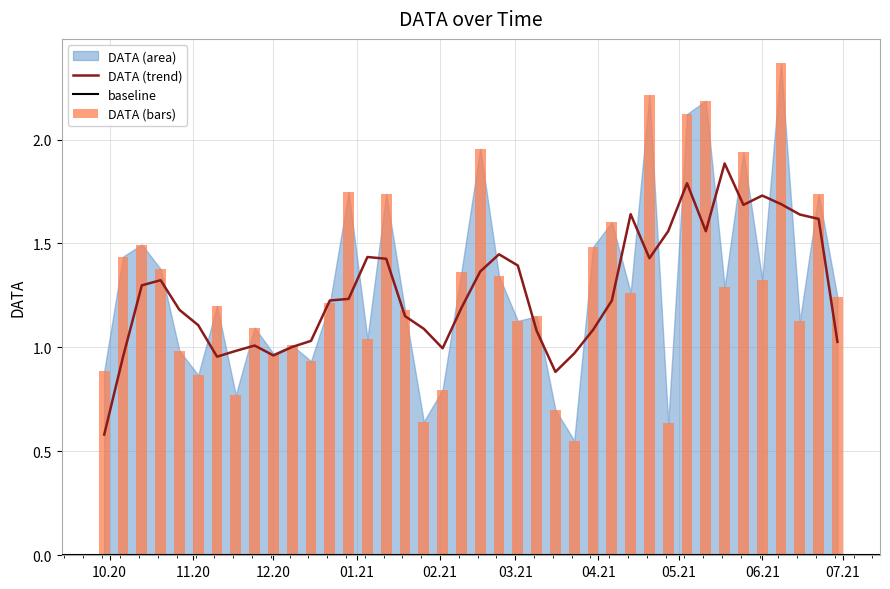

Reading left to right, extract all data points from this chart.

2021-06-29=1.2	2021-06-22=1.7	2021-06-15=1.1	2021-06-08=2.4	2021-06-01=1.3	2021-05-25=1.9	2021-05-18=1.3	2021-05-11=2.2	2021-05-04=2.1	2021-04-27=0.6	2021-04-20=2.2	2021-04-13=1.3	2021-04-06=1.6	2021-03-30=1.5	2021-03-23=0.6	2021-03-16=0.7	2021-03-09=1.1	2021-03-02=1.1	2021-02-23=1.3	2021-02-16=2.0	2021-02-09=1.4	2021-02-02=0.8	2021-01-26=0.6	2021-01-19=1.2	2021-01-12=1.7	2021-01-05=1.0	2020-12-29=1.7	2020-12-22=1.2	2020-12-15=0.9	2020-12-08=1.0	2020-12-01=1.0	2020-11-24=1.1	2020-11-17=0.8	2020-11-10=1.2	2020-11-03=0.9	2020-10-27=1.0	2020-10-20=1.4	2020-10-13=1.5	2020-10-06=1.4	2020-09-29=0.9